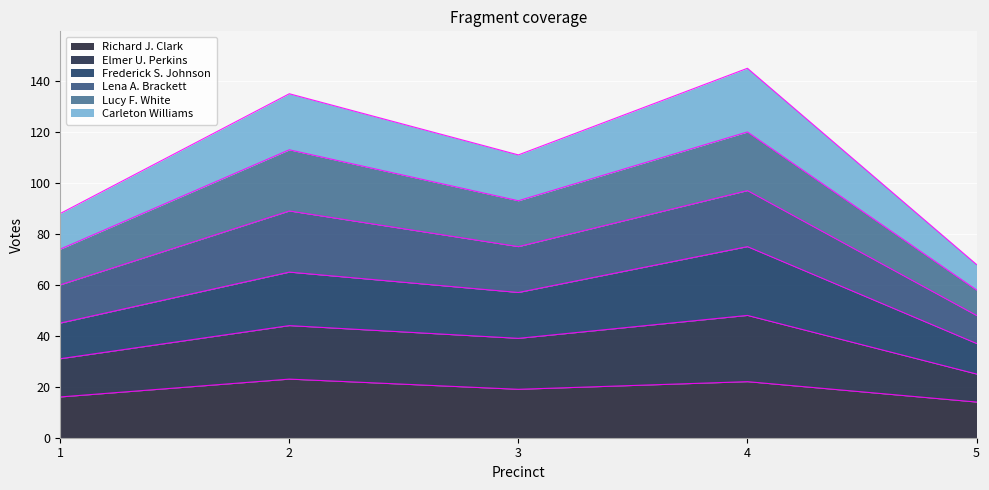

What is the lowest value of the Richard J. Clark series?

14